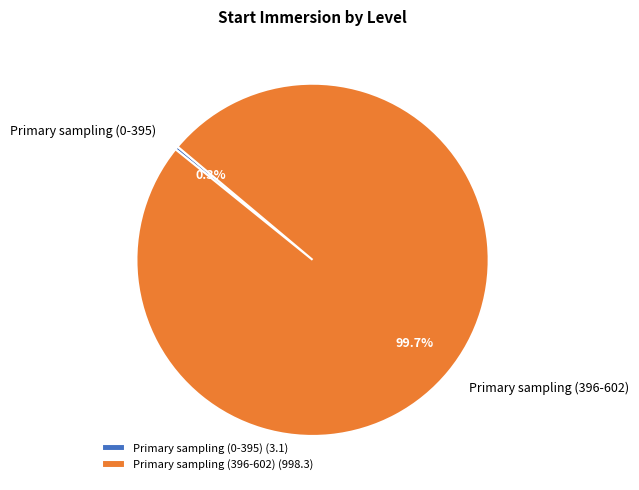

Does Primary sampling (0-395) represent more than half of the total?

No